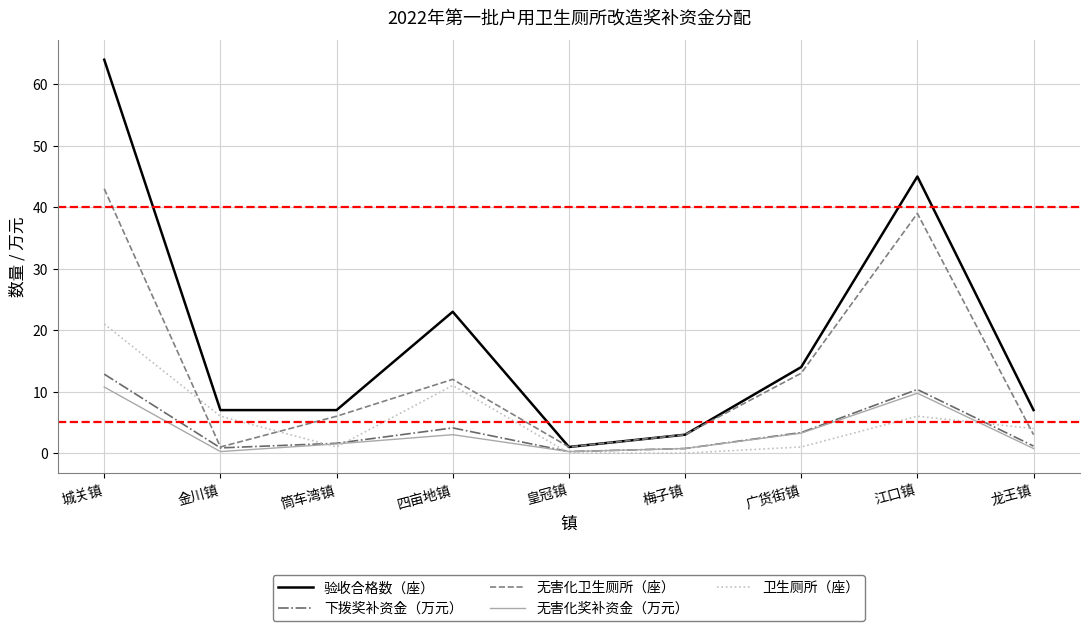

Which series has the widest spread of values?

验收合格数（座）